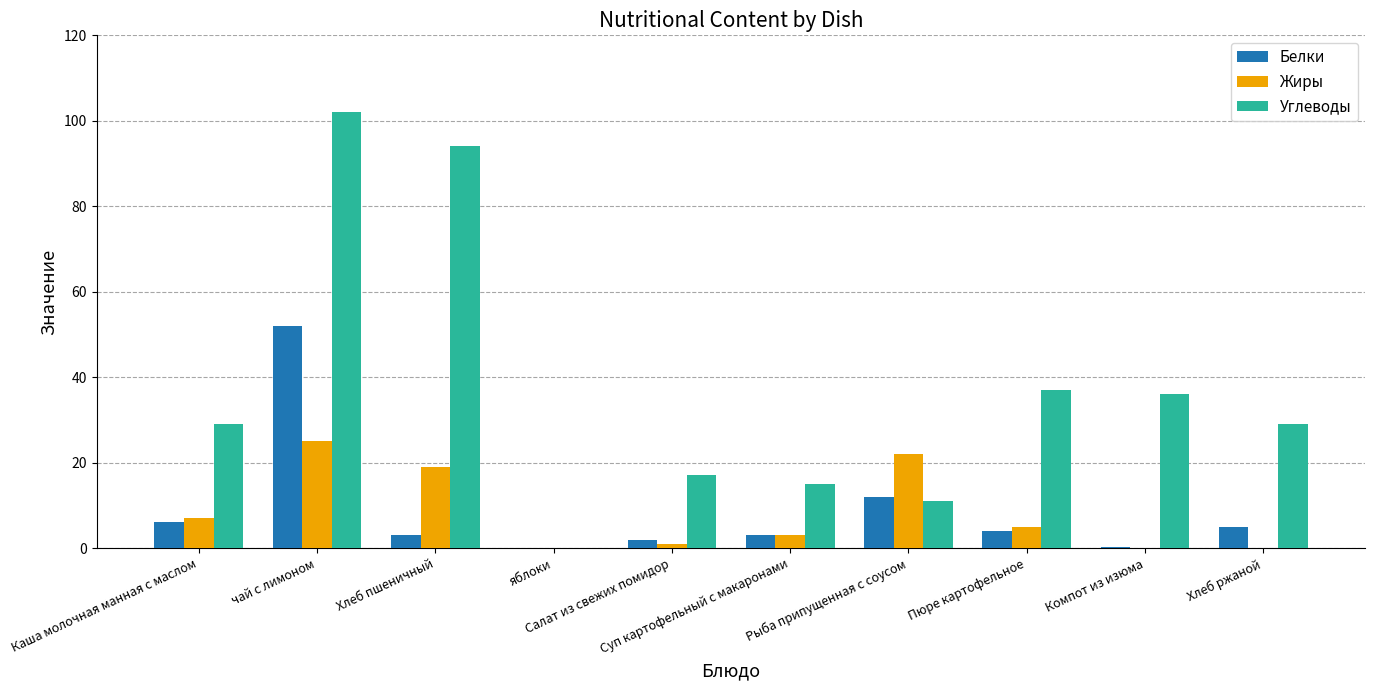

Which category has the highest value across all series?

чай с лимоном